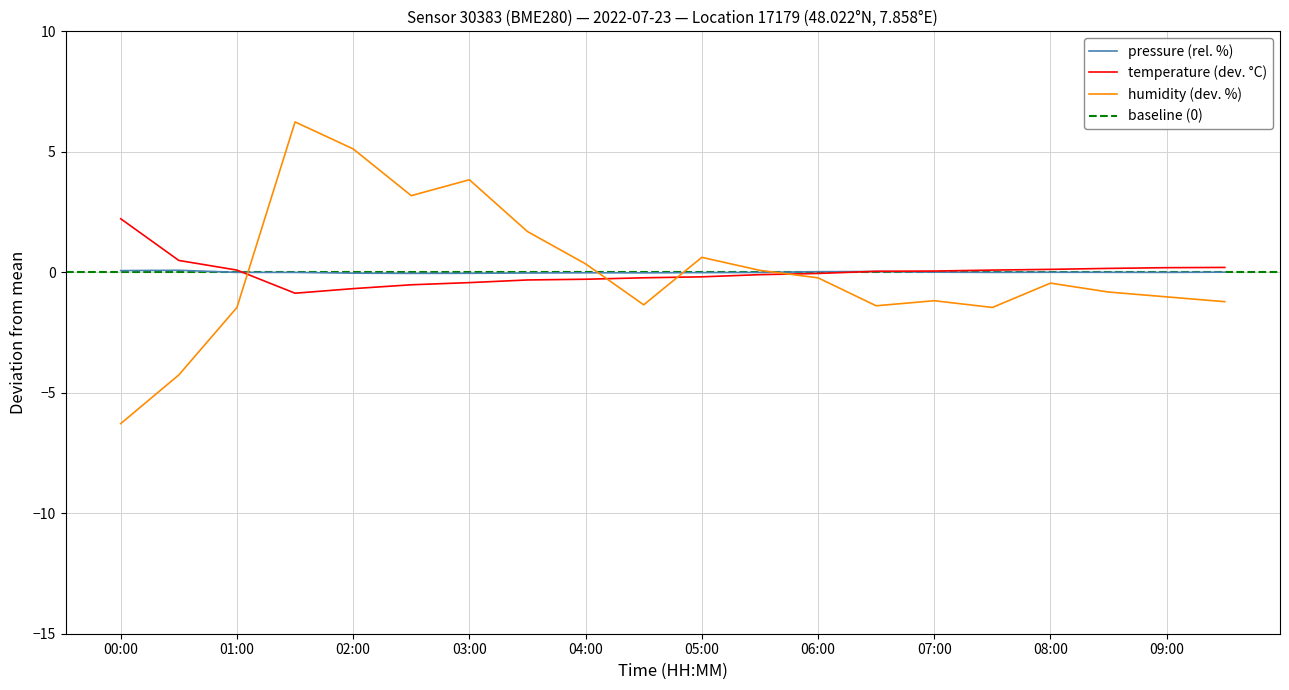

What is the label of the 8th point from the left?

03:30